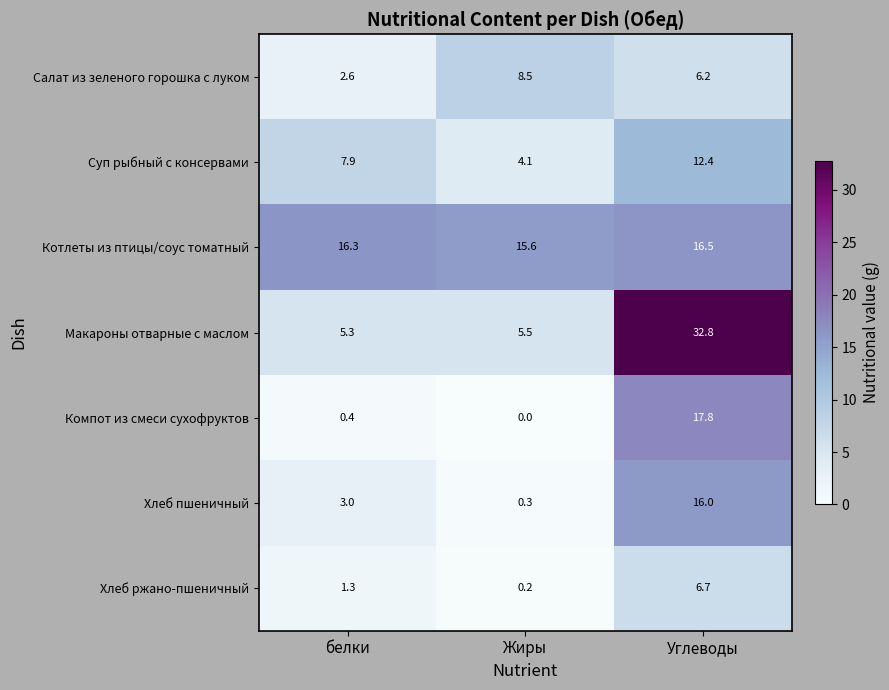

List the series in order of their peak value, lowest first.

Хлеб ржано-пшеничный, Салат из зеленого горошка с луком, Суп рыбный с консервами, Хлеб пшеничный, Котлеты из птицы/соус томатный, Компот из смеси сухофруктов, Макароны отварные с маслом